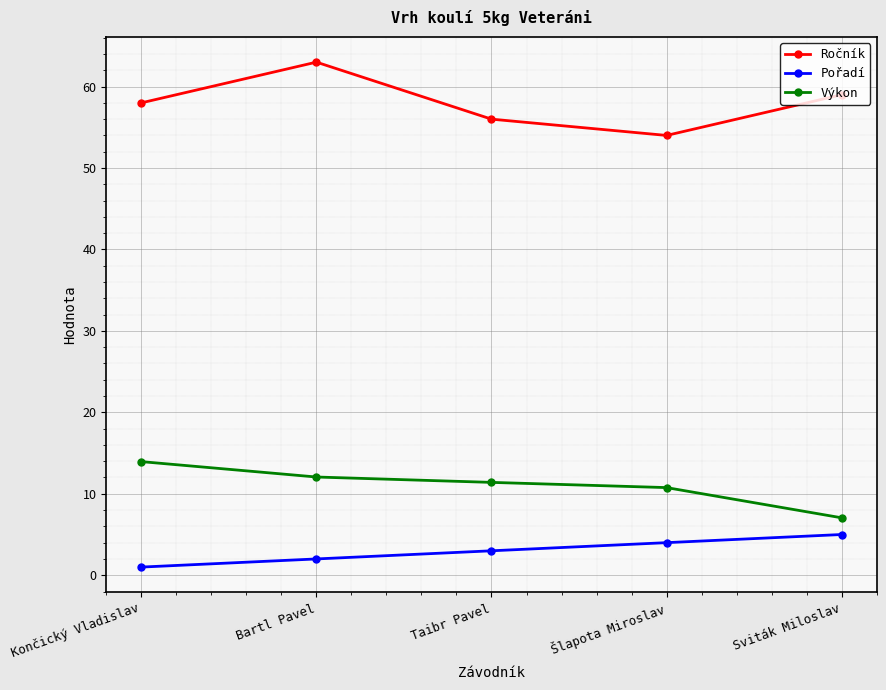

What is the sum of all Výkon values?

55.2